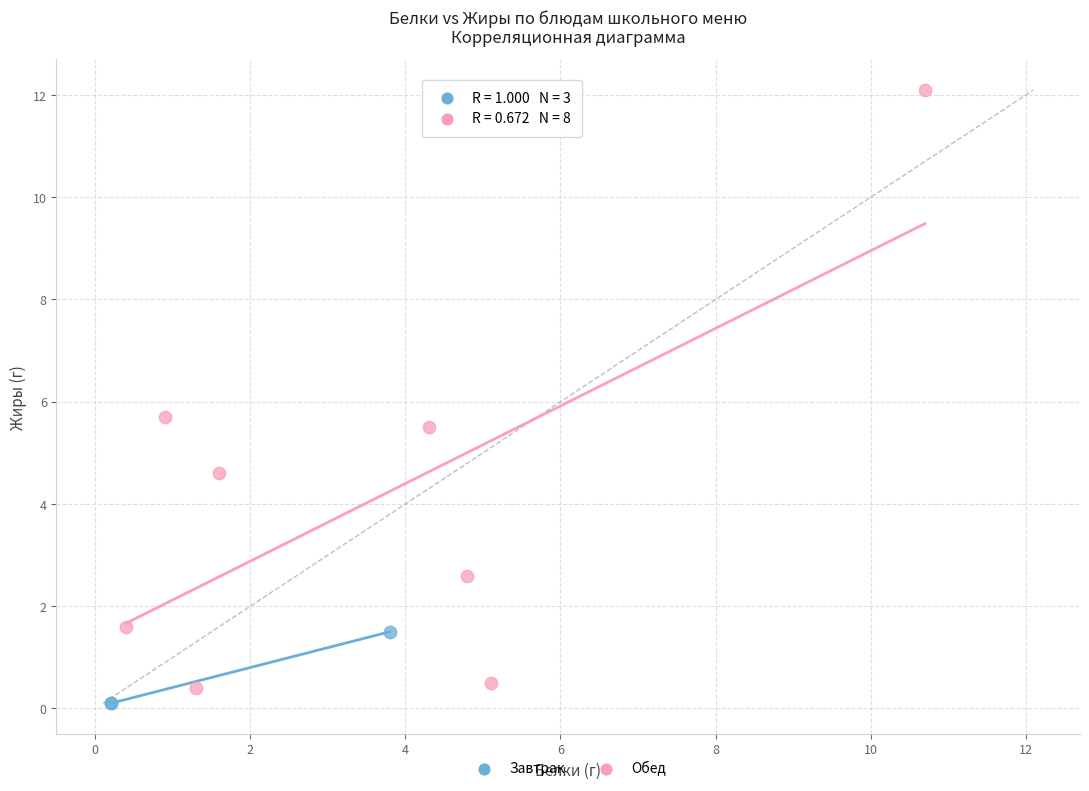

Which series has the largest Y range (max minus min)?

Обед